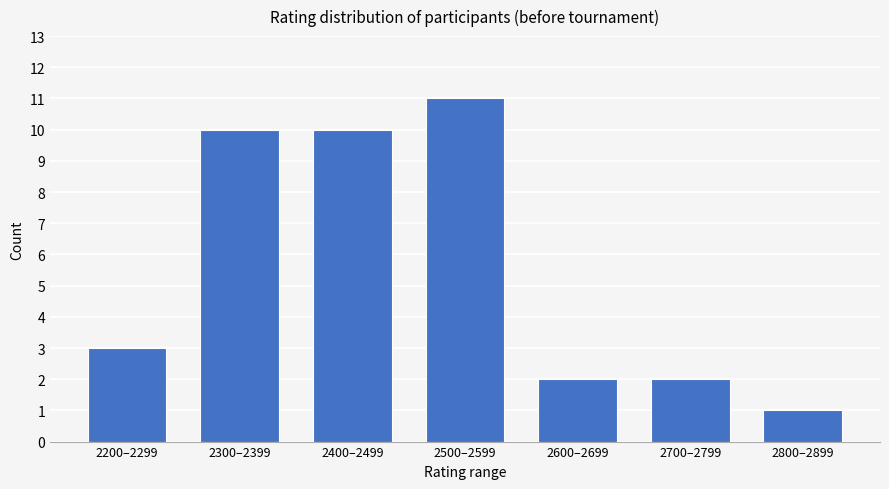

Reading left to right, list all the values displayed in this chart.

3	10	10	11	2	2	1